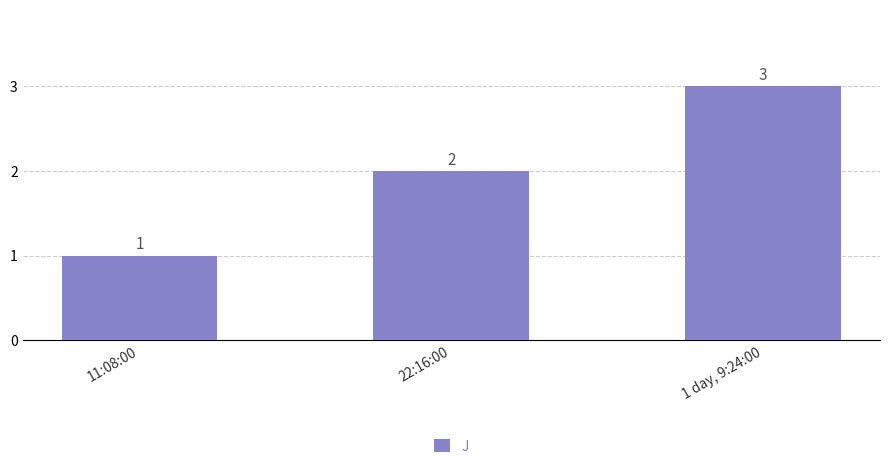

List the labels in order of value, smallest first.

11:08:00, 22:16:00, 1 day, 9:24:00